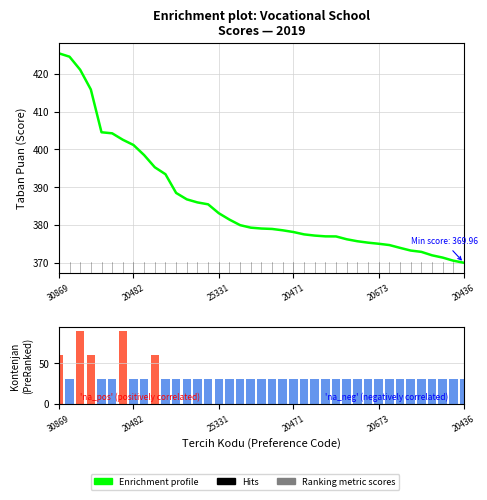

Reading right to left, transcribe all the data shown in this chart.

Enrichment profile: 370.0	370.5	371.3	371.9	372.9	373.2	373.9	374.7	375.0	375.3	375.7	376.2	376.9	377.0	377.2	377.5	378.1	378.6	378.9	379.0	379.3	379.9	381.4	383.1	385.5	386.0	386.8	388.5	393.4	395.3	398.5	401.2	402.6	404.3	404.5	415.9	421.1	424.6	425.5
Kontenjanı: 30.0	30.0	30.0	30.0	30.0	30.0	30.0	30.0	30.0	30.0	30.0	30.0	30.0	30.0	30.0	30.0	30.0	30.0	30.0	30.0	30.0	30.0	30.0	30.0	30.0	30.0	30.0	30.0	30.0	60.0	30.0	30.0	90.0	30.0	30.0	60.0	90.0	30.0	60.0